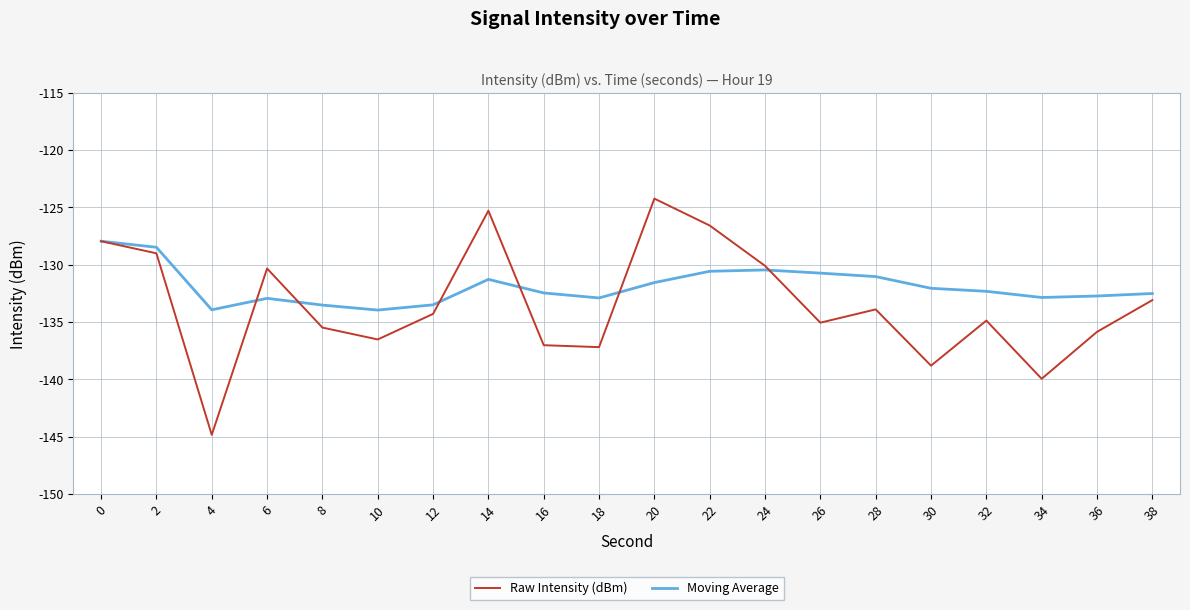

Which series has the largest range (max minus min)?

Raw Intensity (dBm)